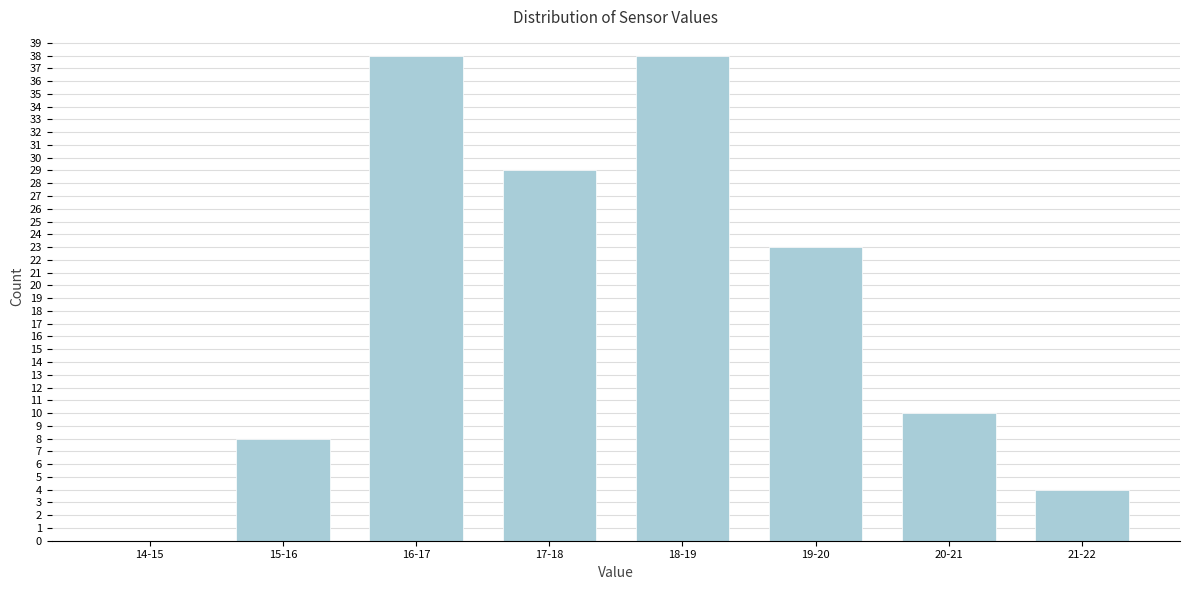

Reading right to left, list all the values displayed in this chart.

21-22=4	20-21=10	19-20=23	18-19=38	17-18=29	16-17=38	15-16=8	14-15=0